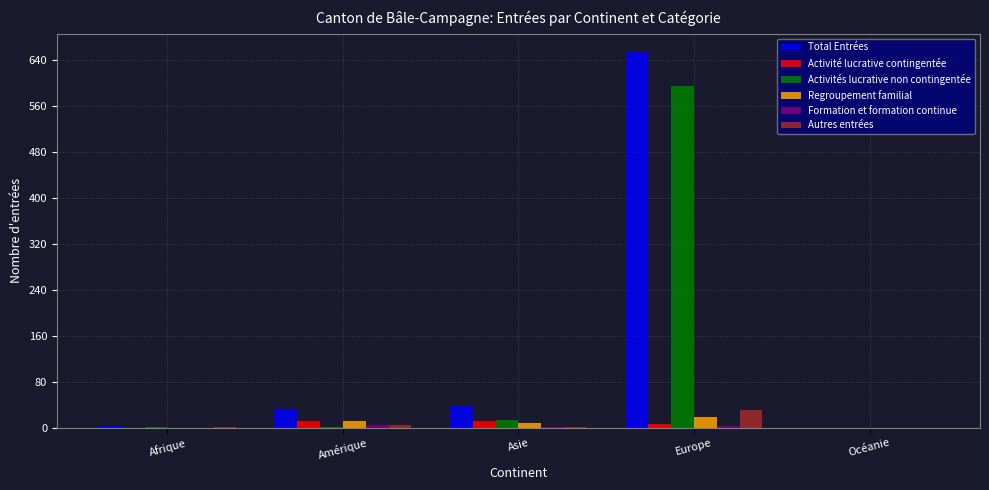

Does the chart contain stacked bars?

No